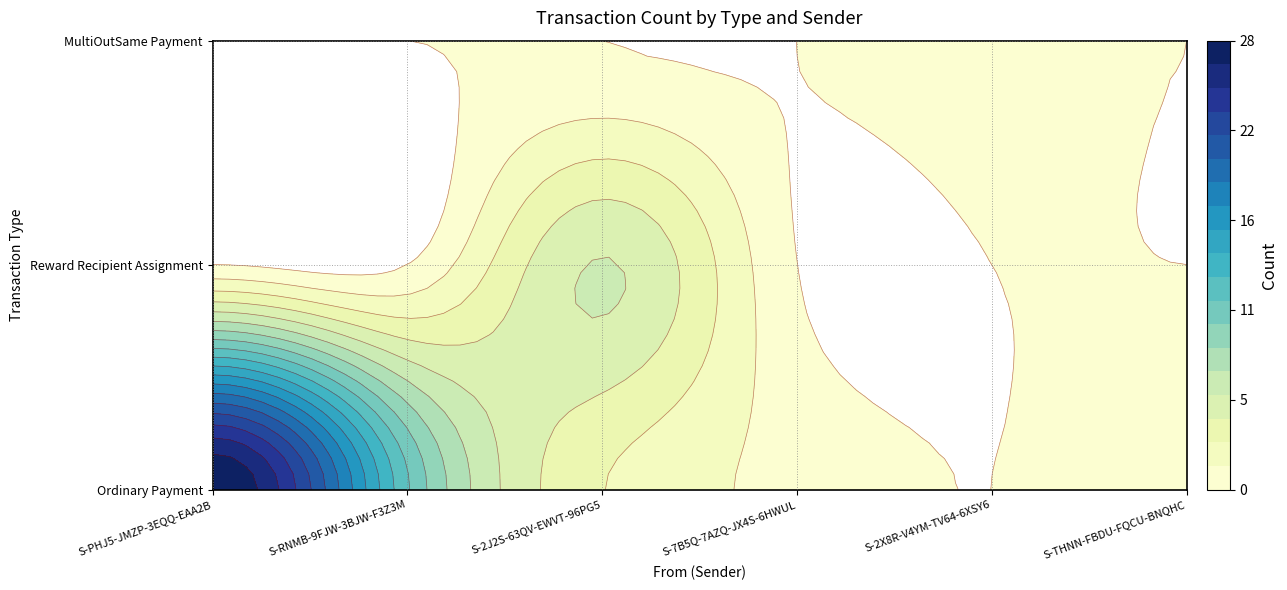

How many MultiOutSame Payment values are between 0 and 1?

6